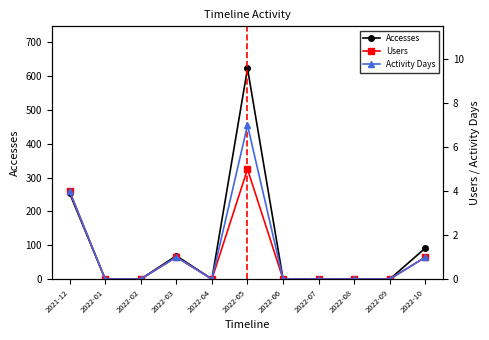

What is the sum of all Activity Days values?

13